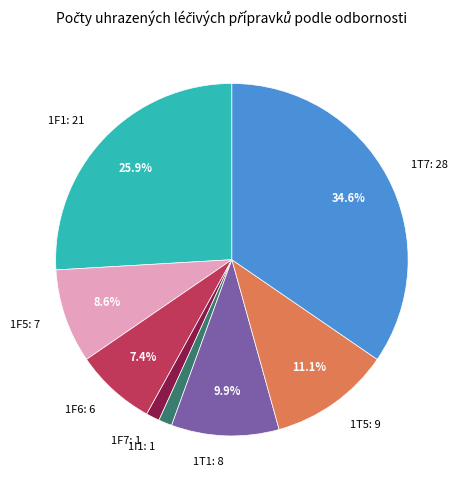

Which has a higher value, 1F1: 21 or 1T5: 9?

1F1: 21